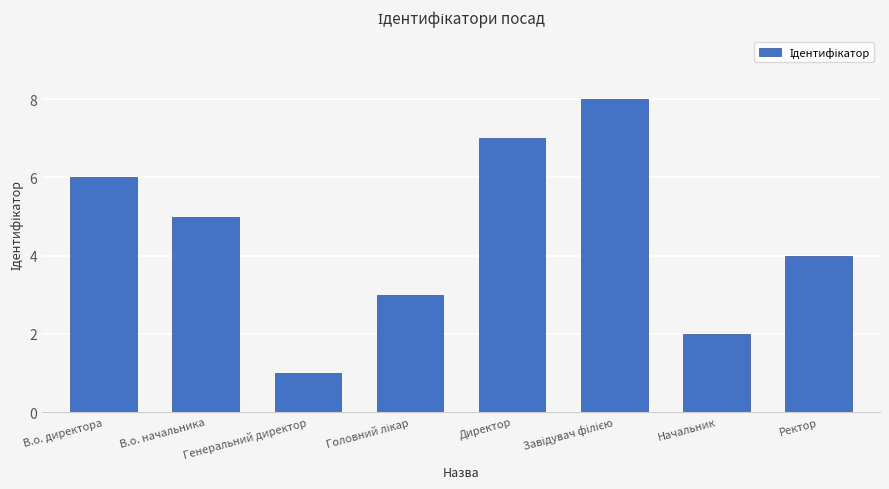

Which category has the lowest value across all series?

Генеральний директор